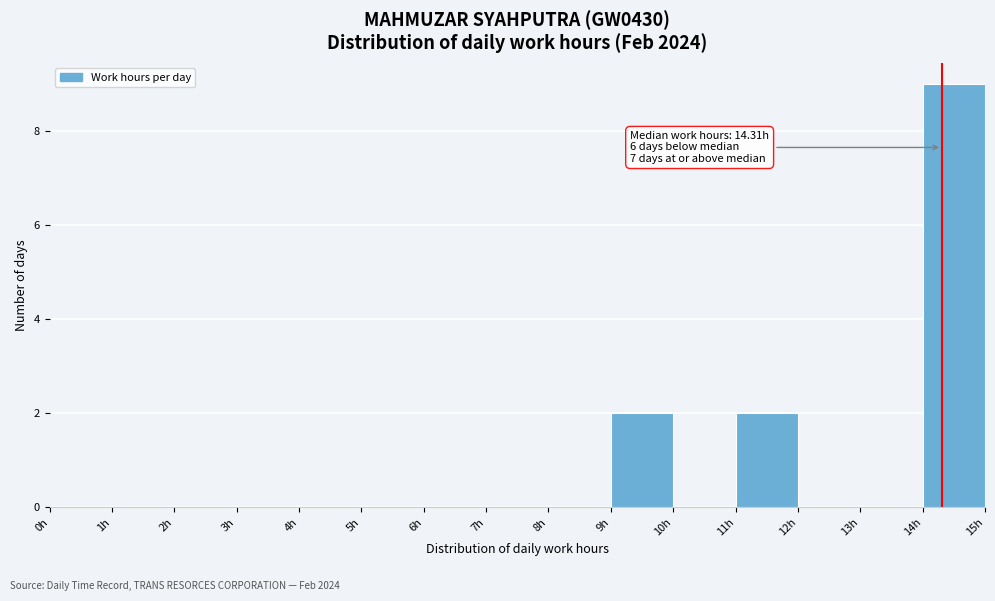

Over which range of the x-axis is the bar tallest?

14 to 15